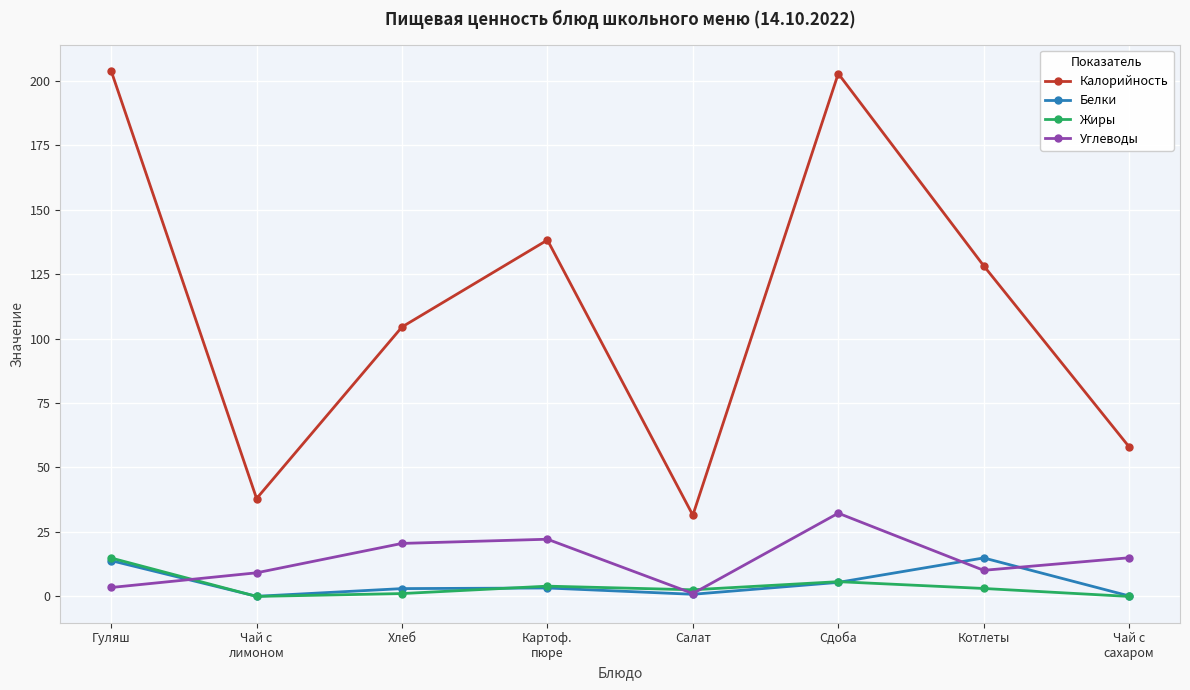

How many lines are shown in the chart?

4